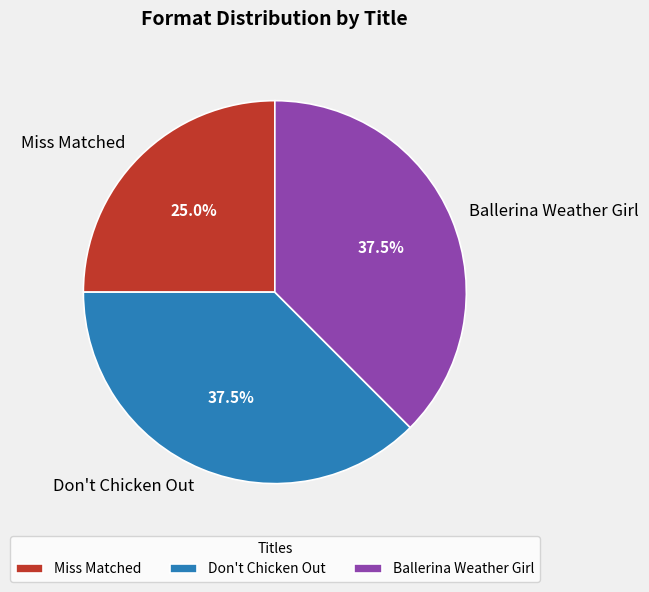

What is the total percentage of Miss Matched and Ballerina Weather Girl?

62.5%